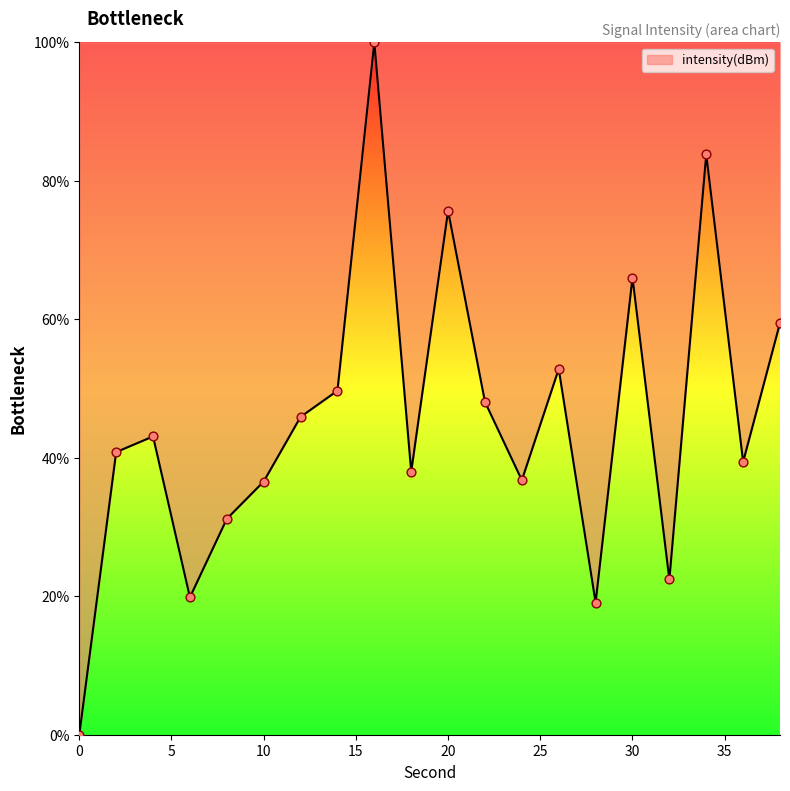

What is the greatest value displayed?

100.0